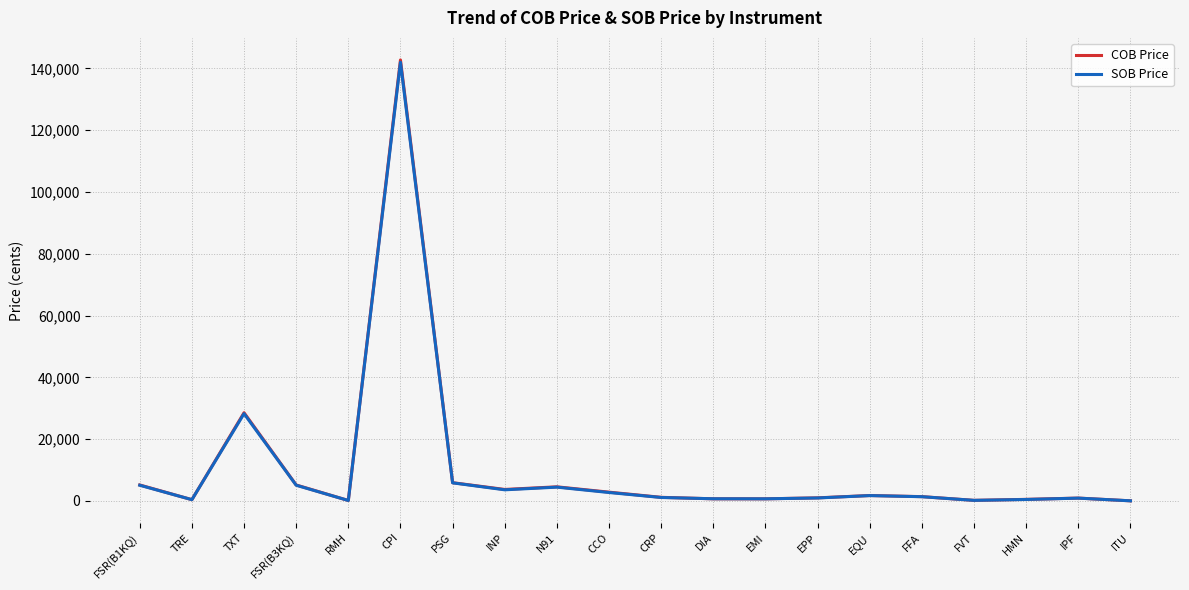

Where do SOB Price and COB Price first cross each other?

FSR(B3KQ) and RMH